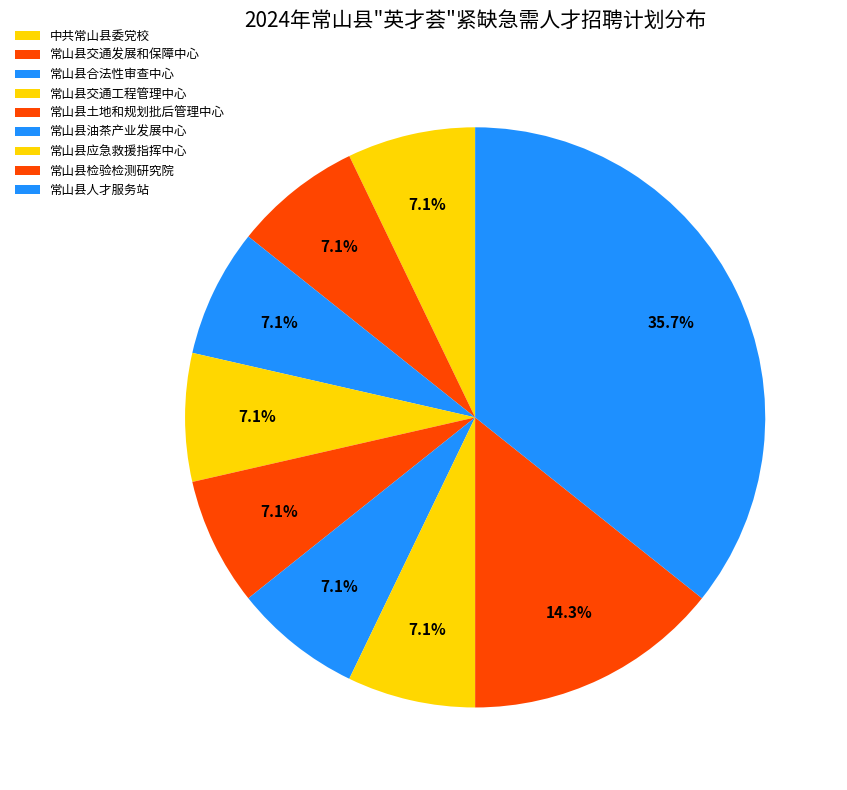

How many segments does this pie chart have?

9